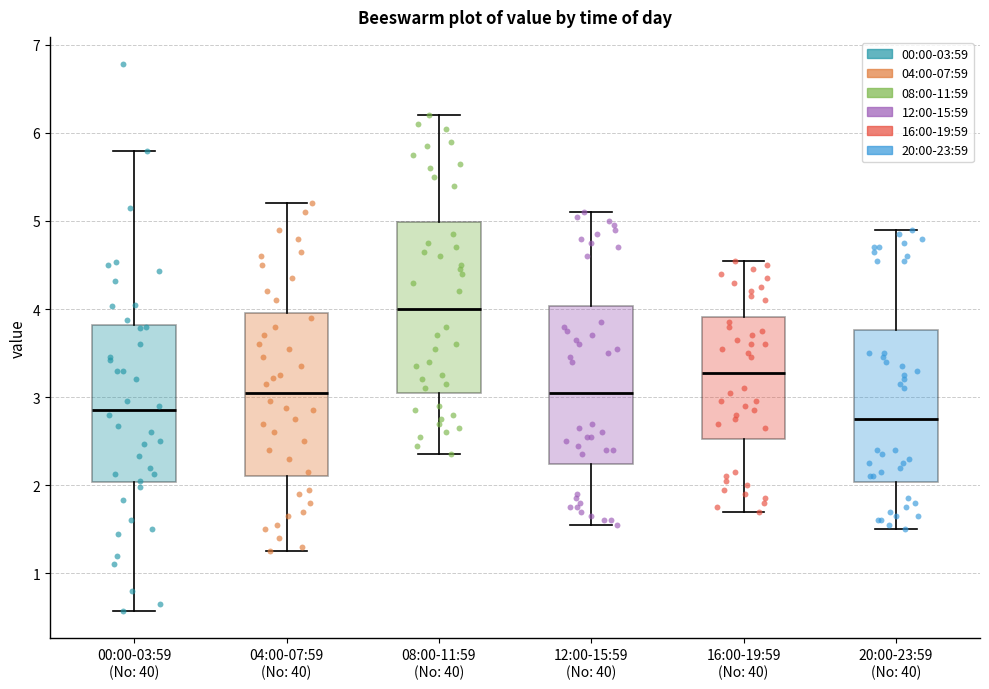

Which box has the highest median line?

08:00-11:59 (No: 40)